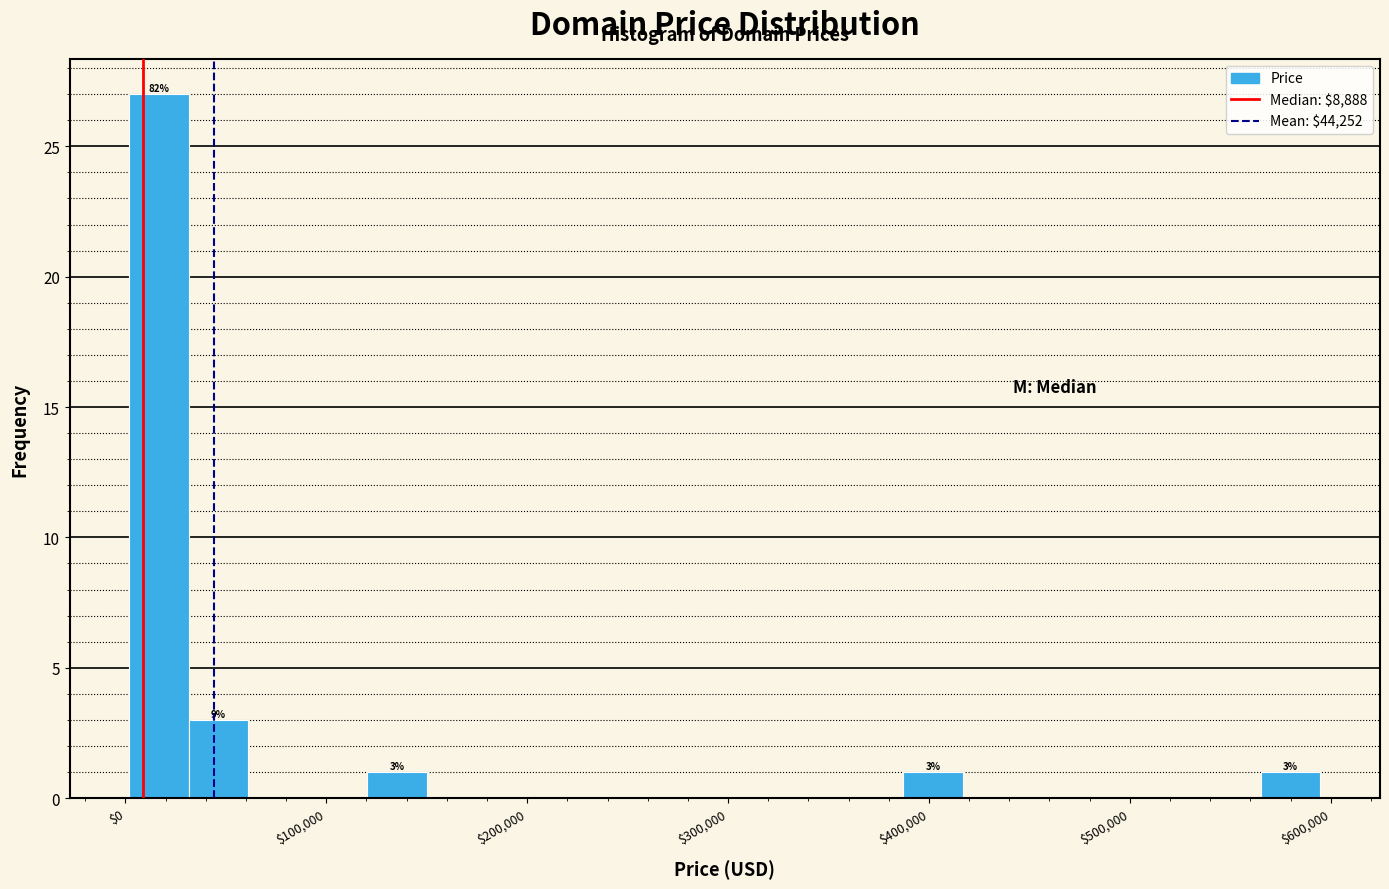

Read against the x-axis, roughly where is the centre of the tallest bar?

20000